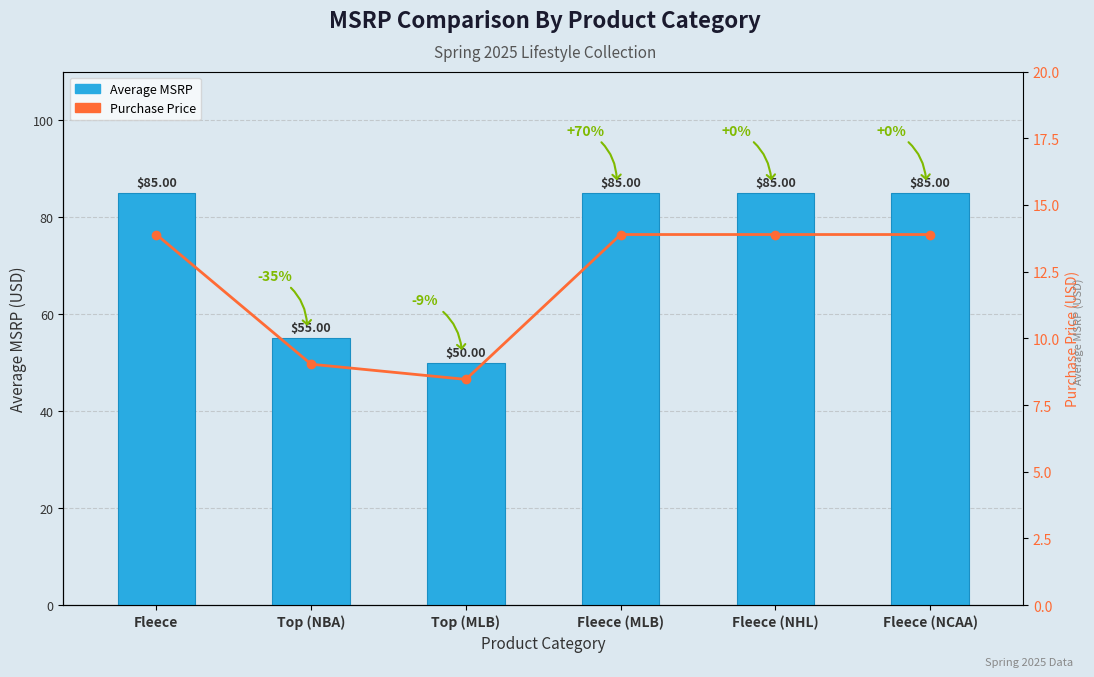

Is the value of Purchase Price at Fleece (NCAA) greater than the value of Average MSRP at Fleece (NCAA)?

No